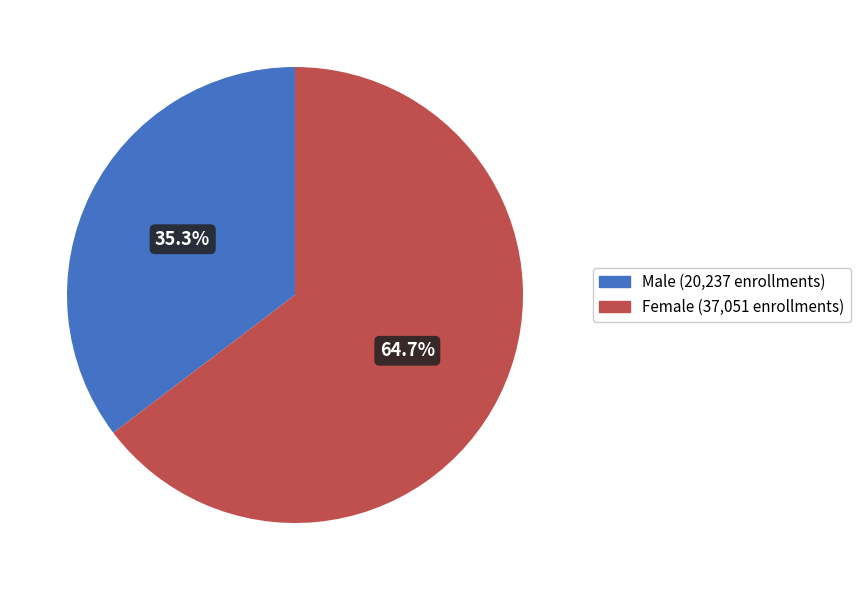

Is there any slice that represents more than half of the pie?

Yes